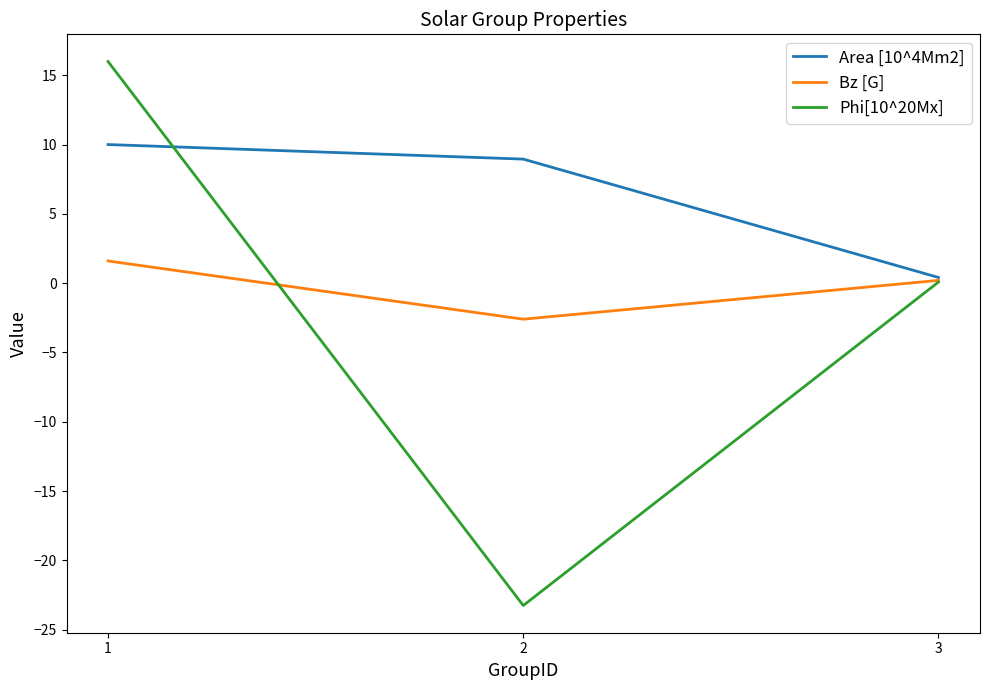

The Area [10^4Mm2] series shows 8.9 at 2. True or false?

True